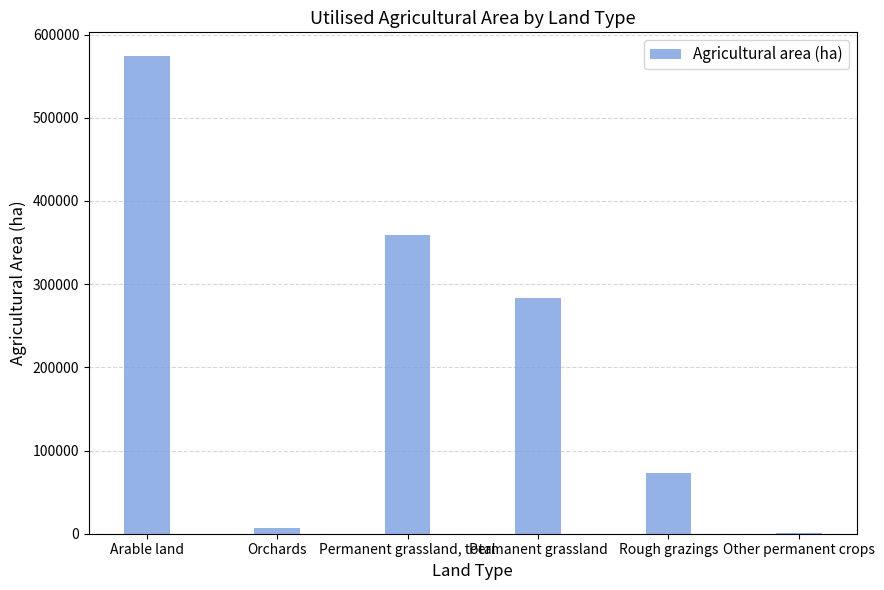

Which has a higher value, Permanent grassland, total or Arable land?

Arable land